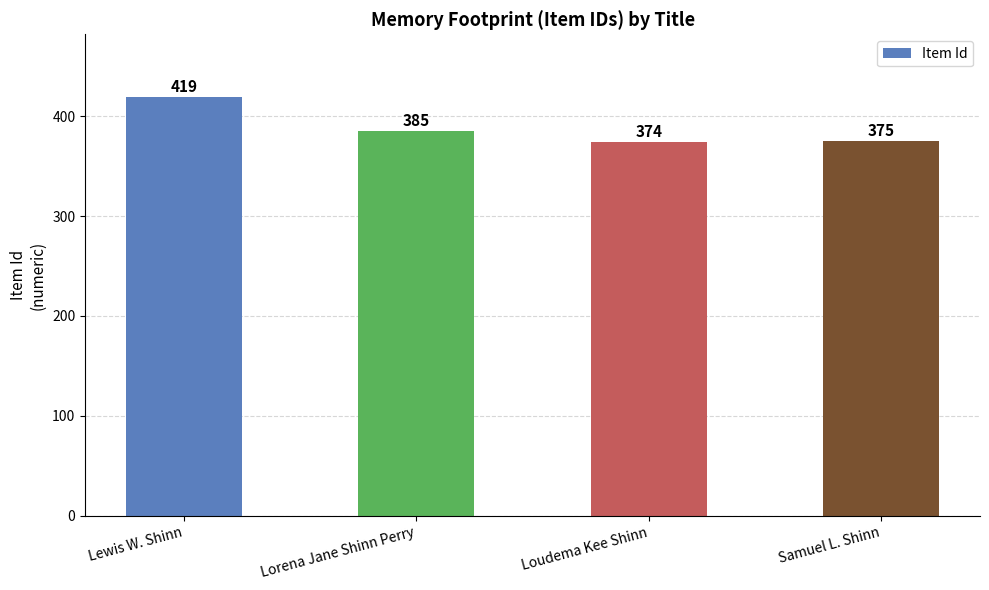

Count the number of categories in the chart.

4